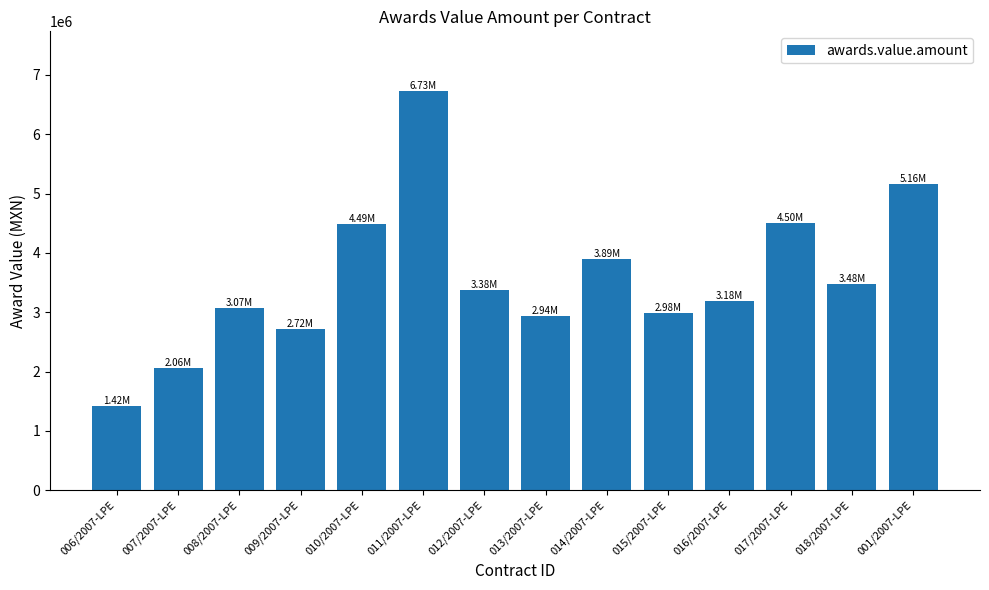

What is the average value?

3573009.7